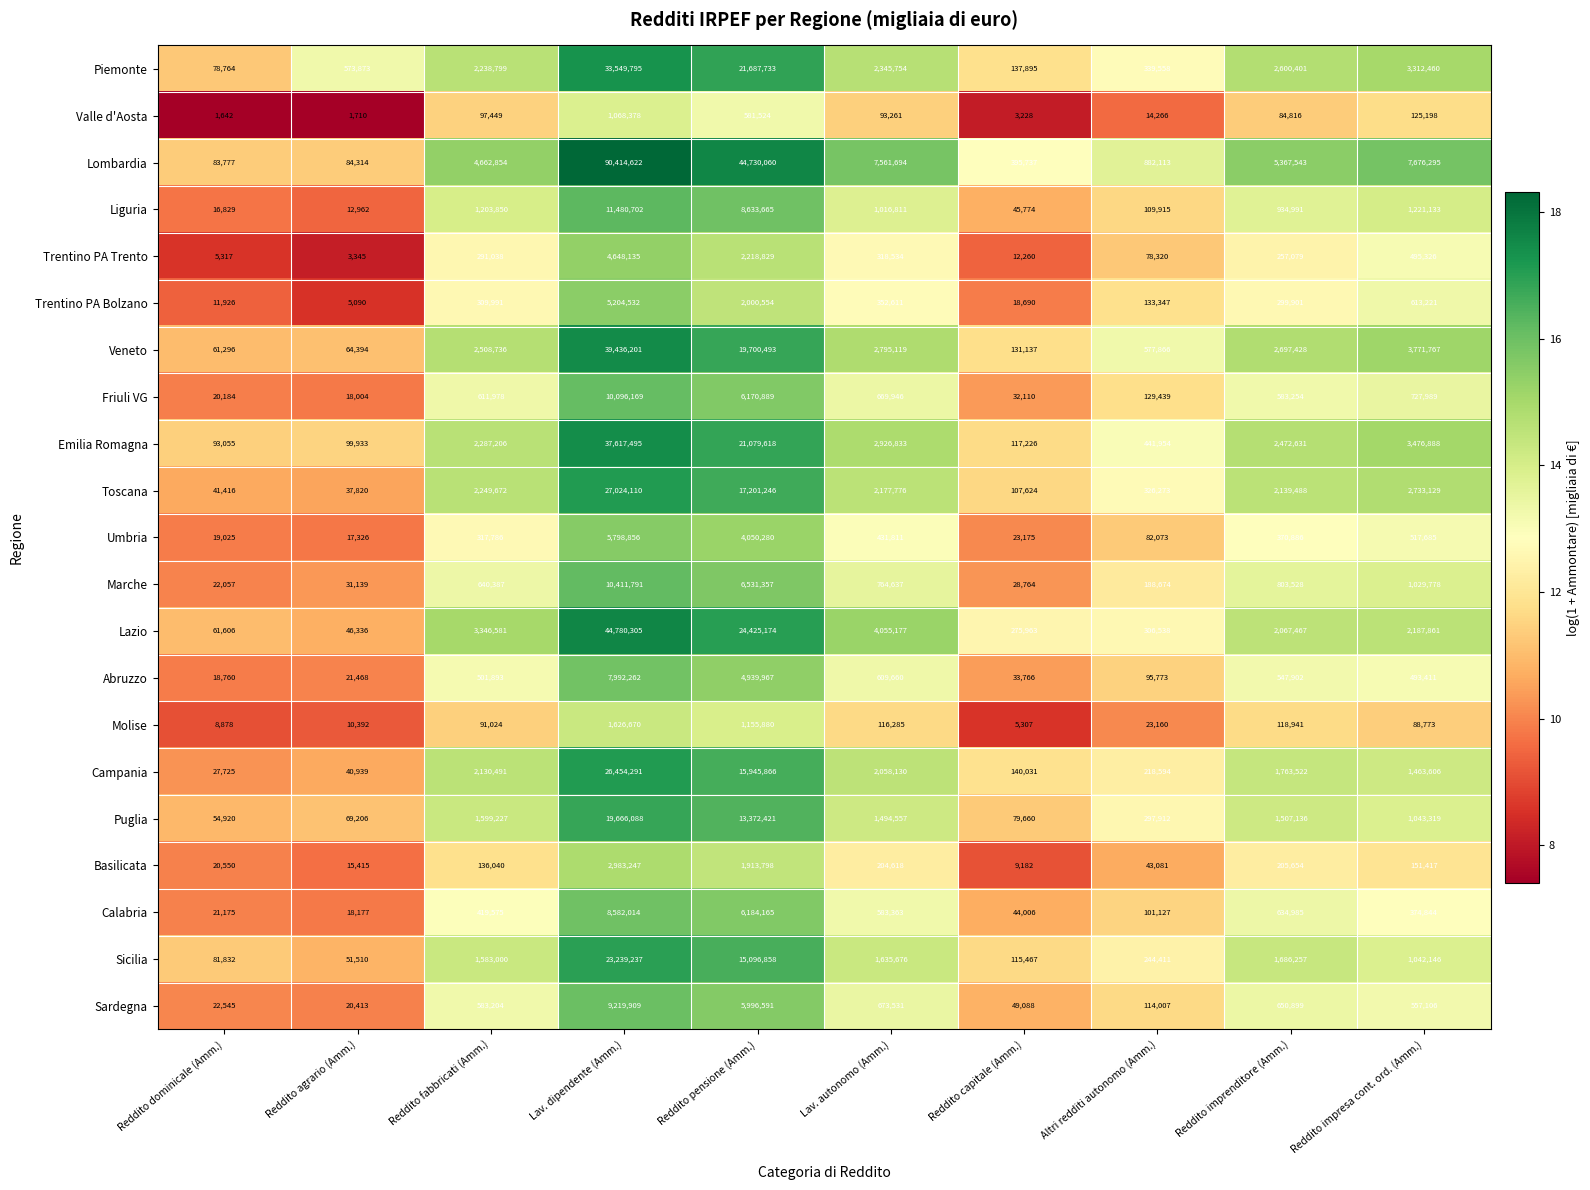

What is the lowest value of the Calabria series?

18177